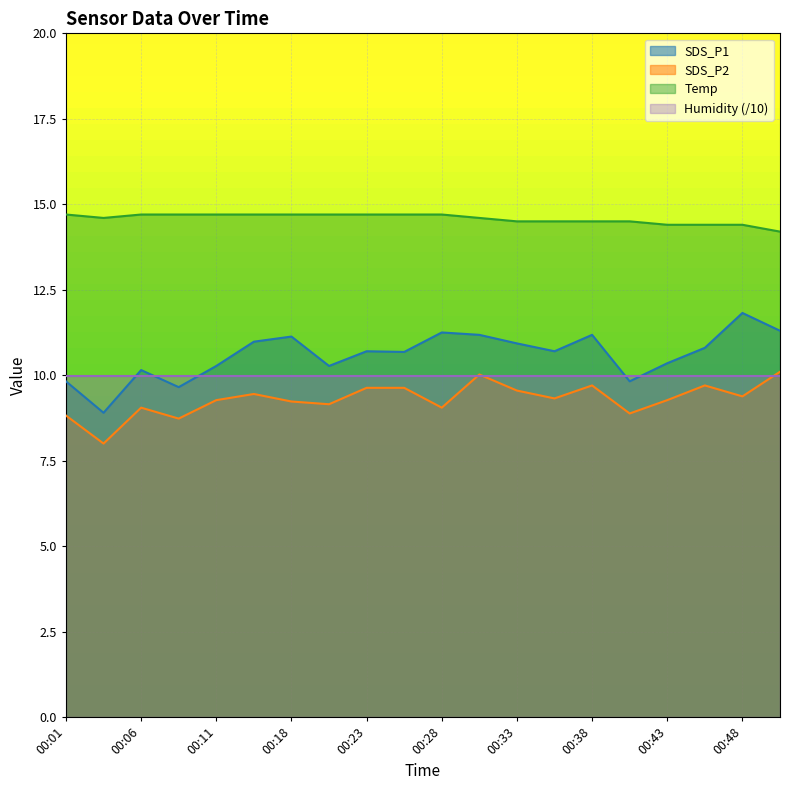

Which series changed the most between 00:26 and 00:40?

SDS_P1